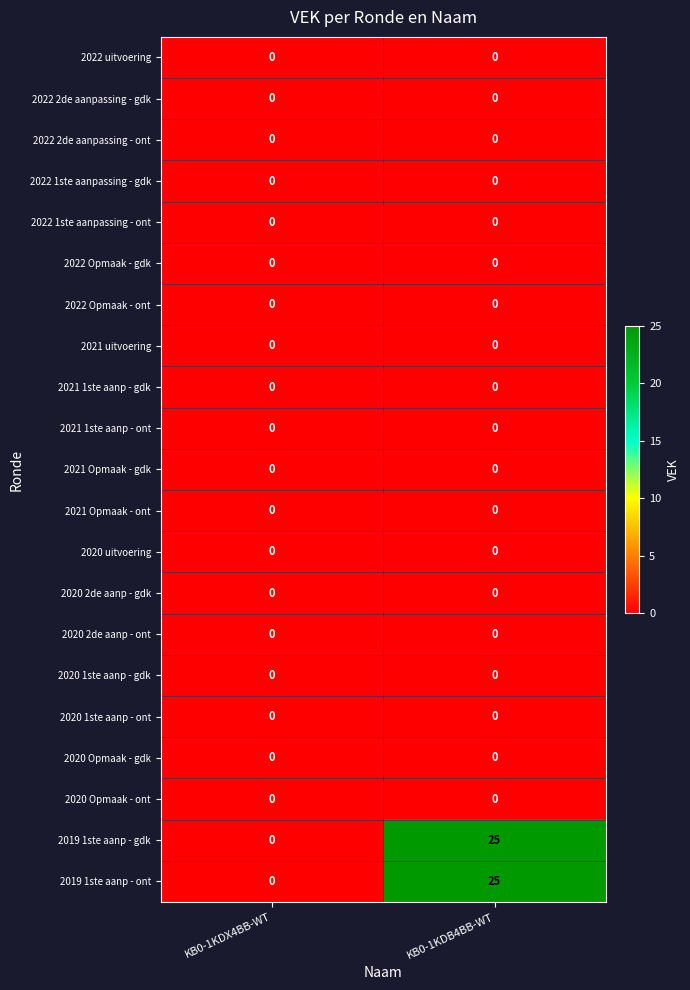

What is the greatest value displayed?

25